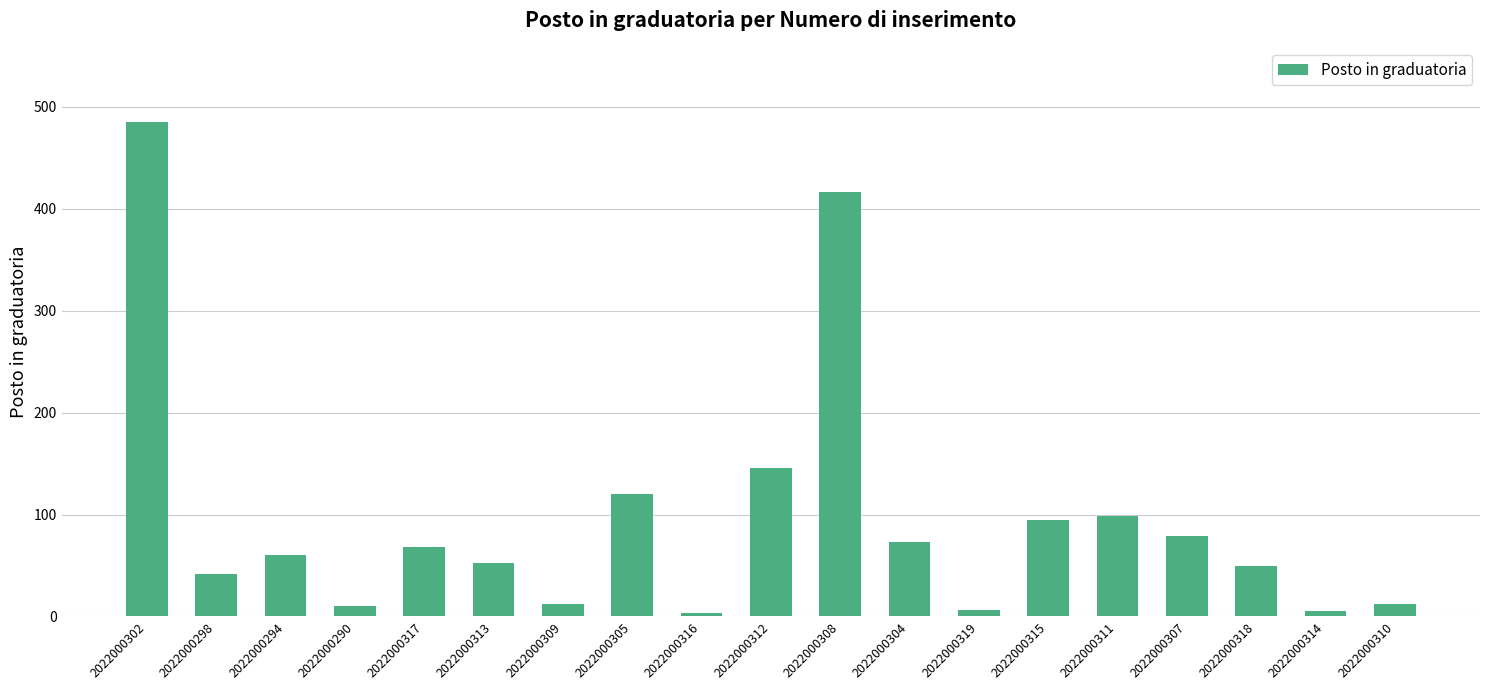

What is the change in value from 2022000313 to 2022000305?

+68